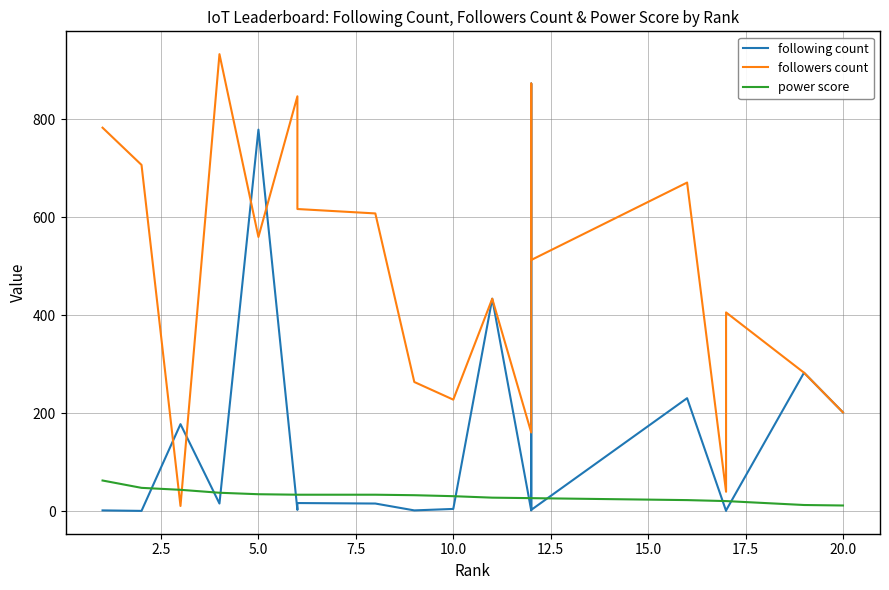

Is the value of following count at 18 greater than the value of followers count at 2.5?

No